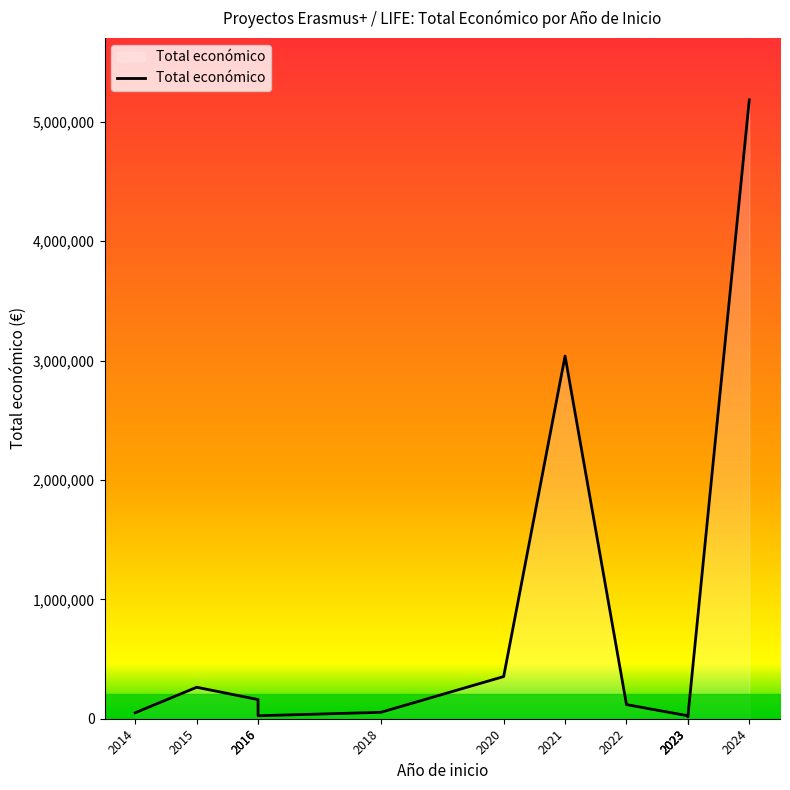

List the labels in order of value, largest first.

2024, 2021, 2020, 2015, 2016, 2022, 2018, 2014, 2016, 2023, 2023, 2023